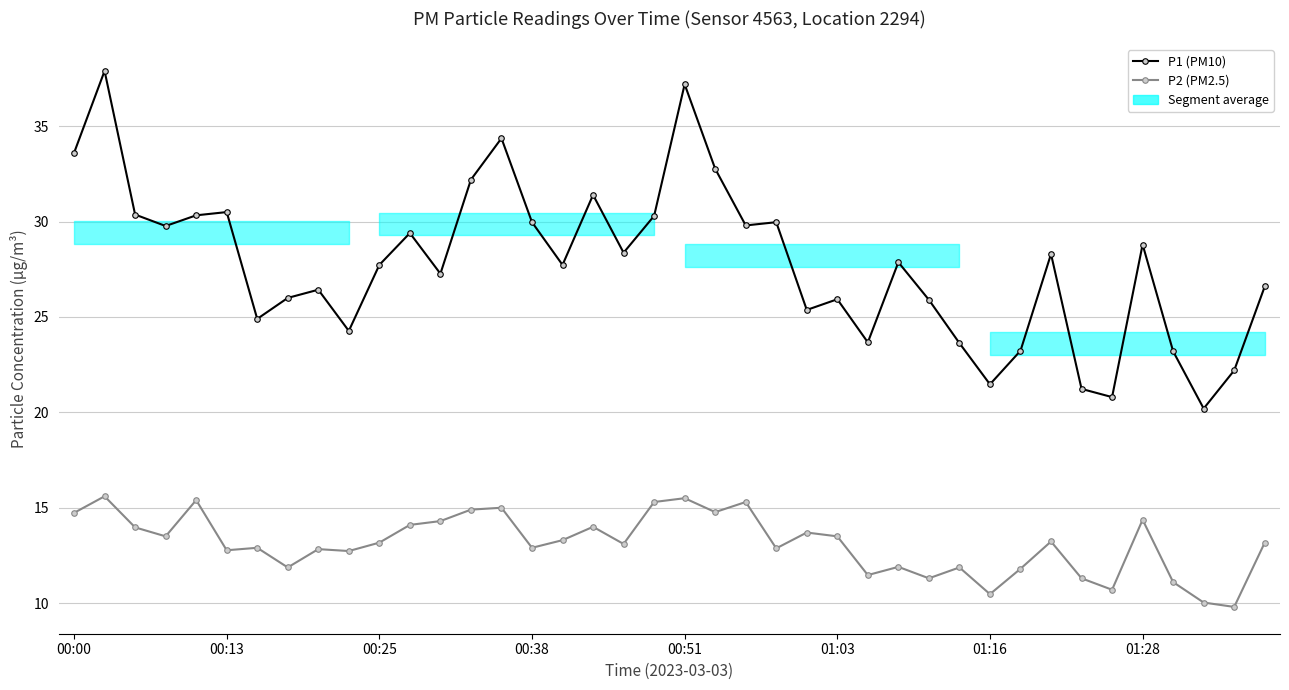

In P1 (PM10), how many points are lower than both neighbors (excluding endpoints)?

12